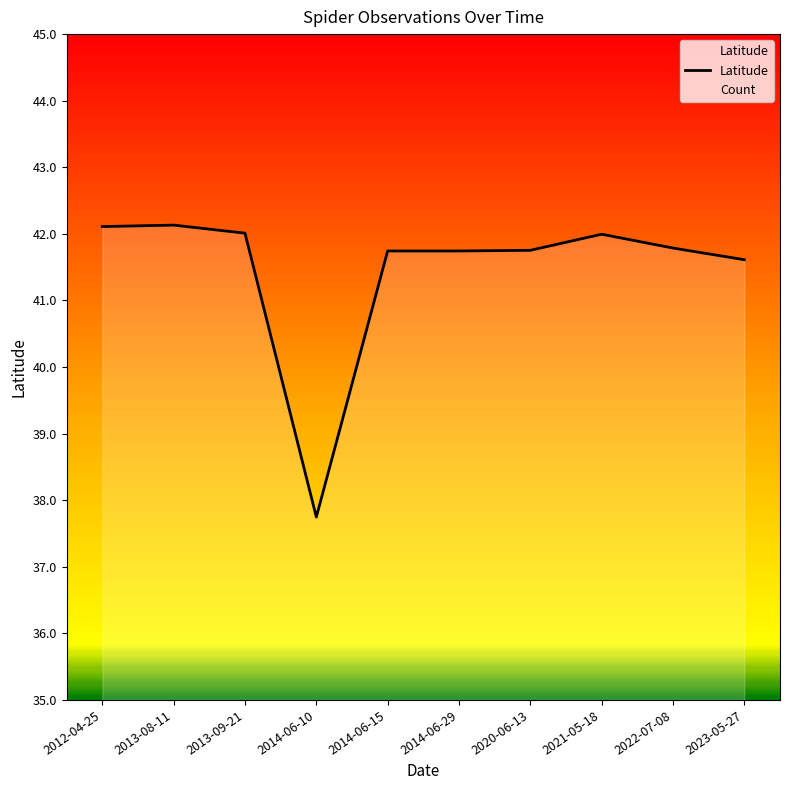

The value at 2014-06-15 is 67.7. True or false?

False